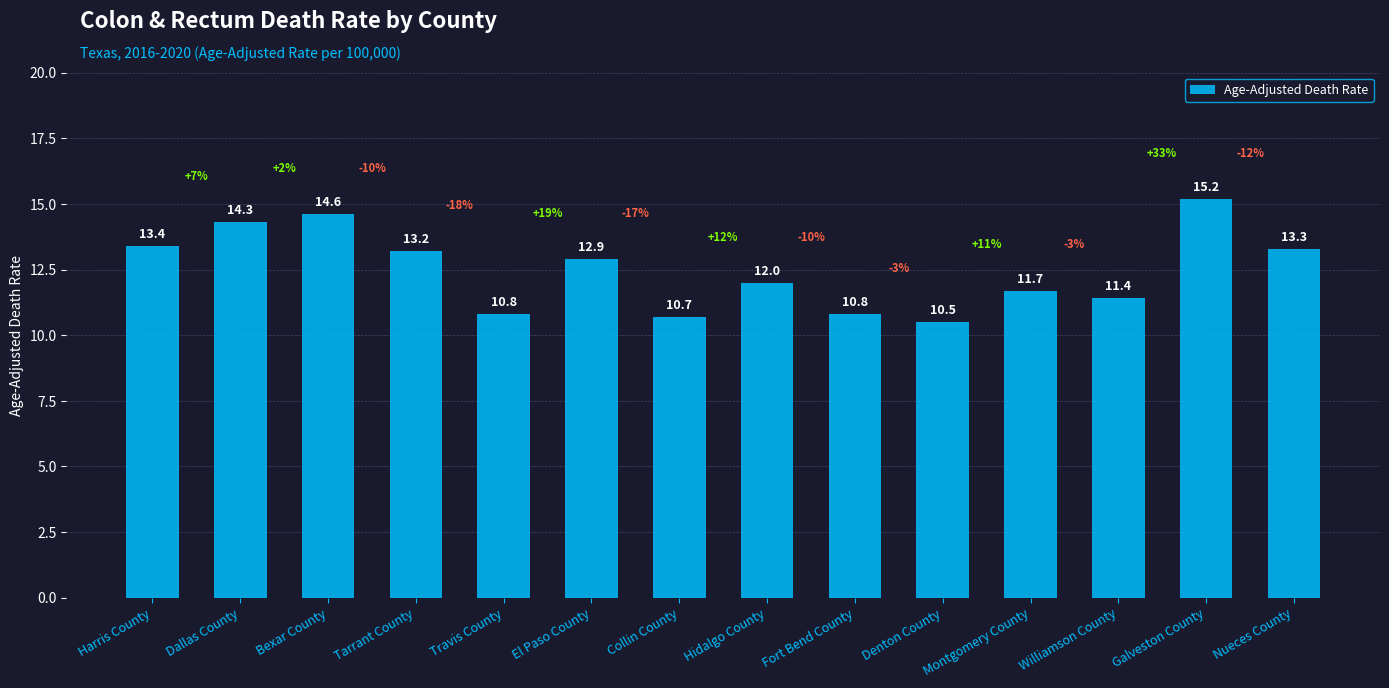

Are the bars grouped side by side (vs. stacked)?

No